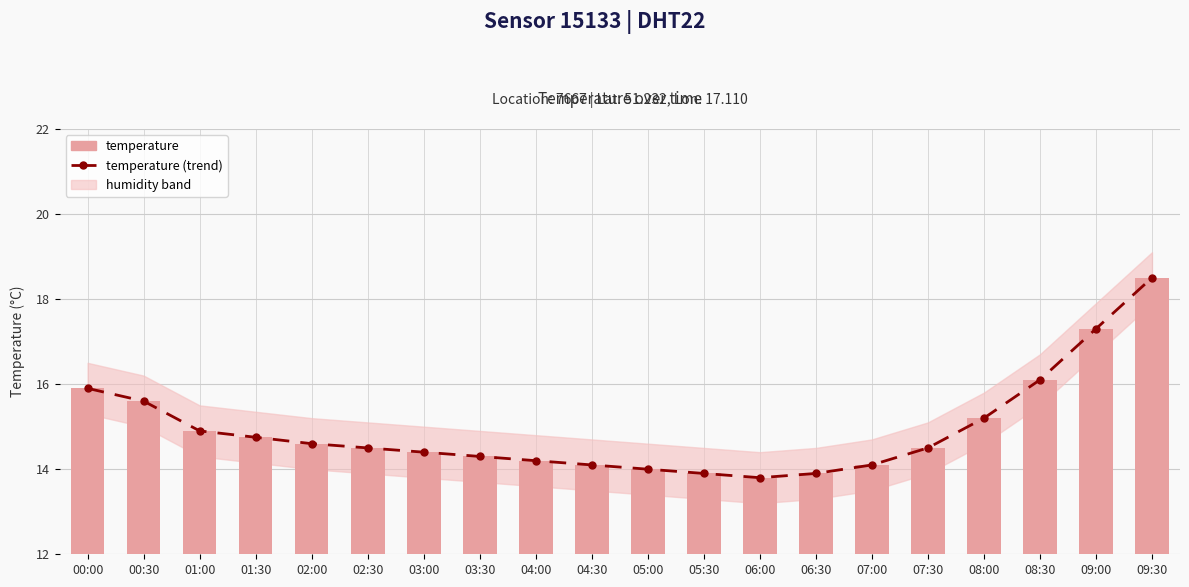

Are the bars horizontal?

No